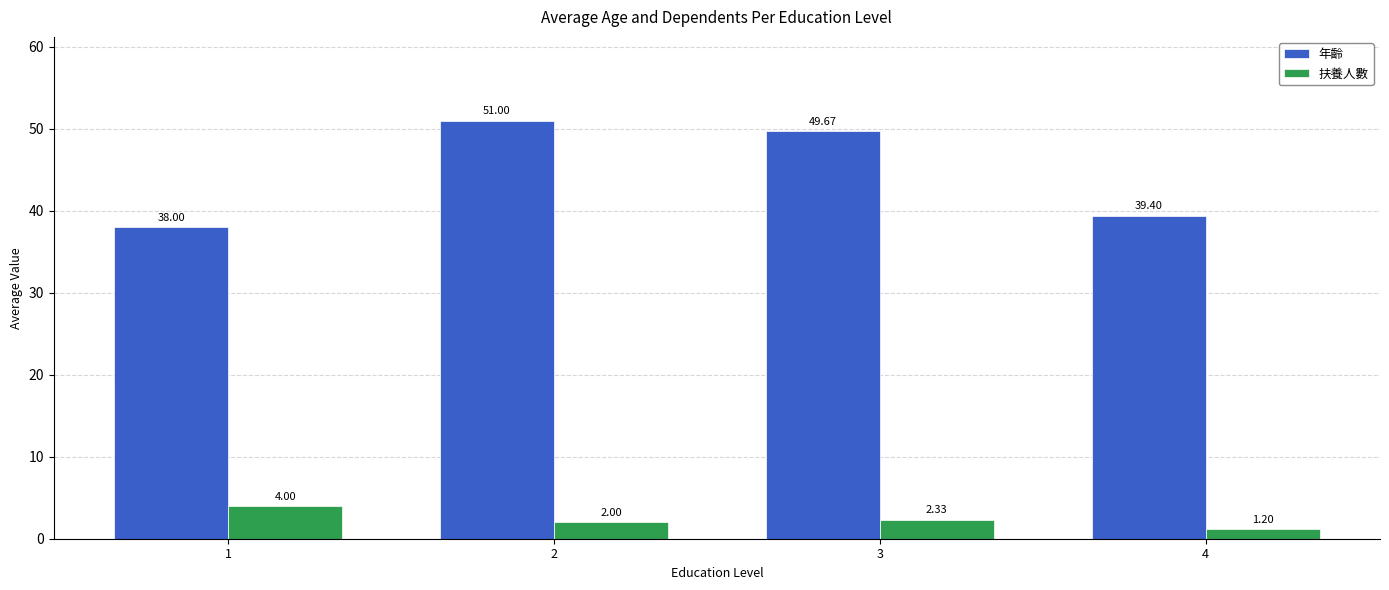

Does the chart contain any negative values?

No